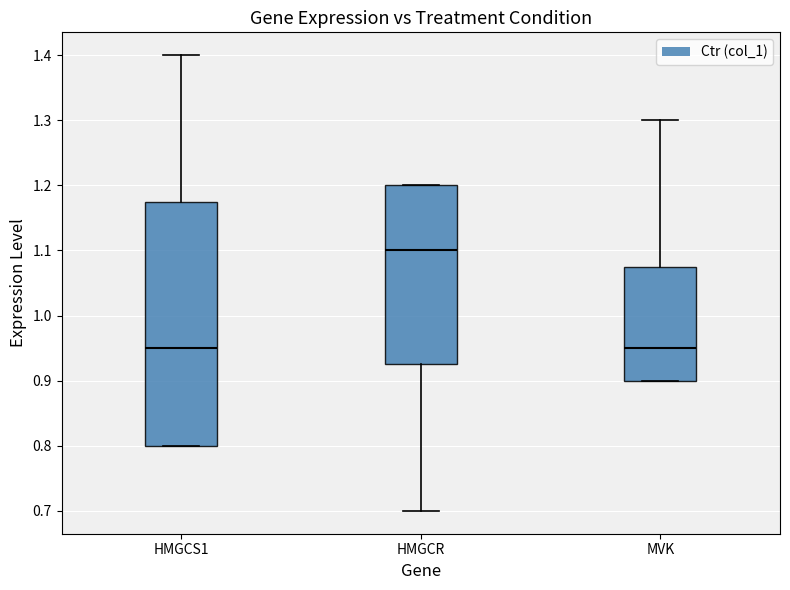

Reading left to right, transcribe this box plot: for each box, give where its median line is, the range the box spans, and where its two whiskers end, as read against the y-axis. The values are not printed on the chart, so give them approximately, as read against the axis.

HMGCS1: median 0.95, box 0.80 to 1.18, whiskers 0.80 to 1.40
HMGCR: median 1.10, box 0.93 to 1.20, whiskers 0.70 to 1.20
MVK: median 0.95, box 0.90 to 1.08, whiskers 0.90 to 1.30